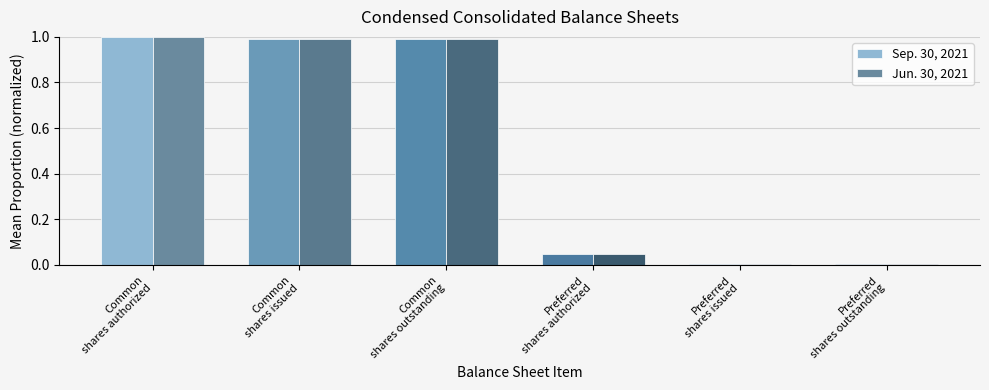

What is the average value of the Sep. 30, 2021 series?

0.5